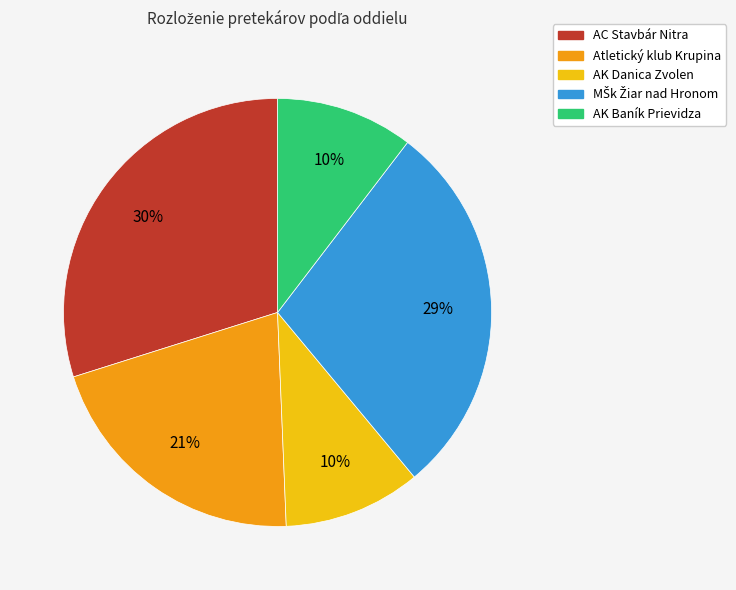

Count the number of slices in the pie.

5